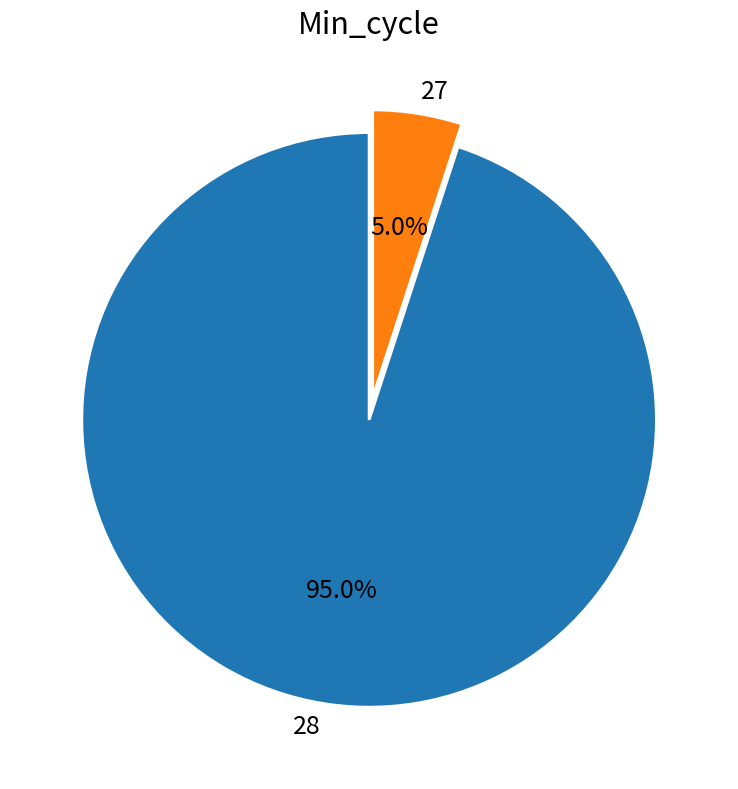

Does any single category account for the majority?

Yes